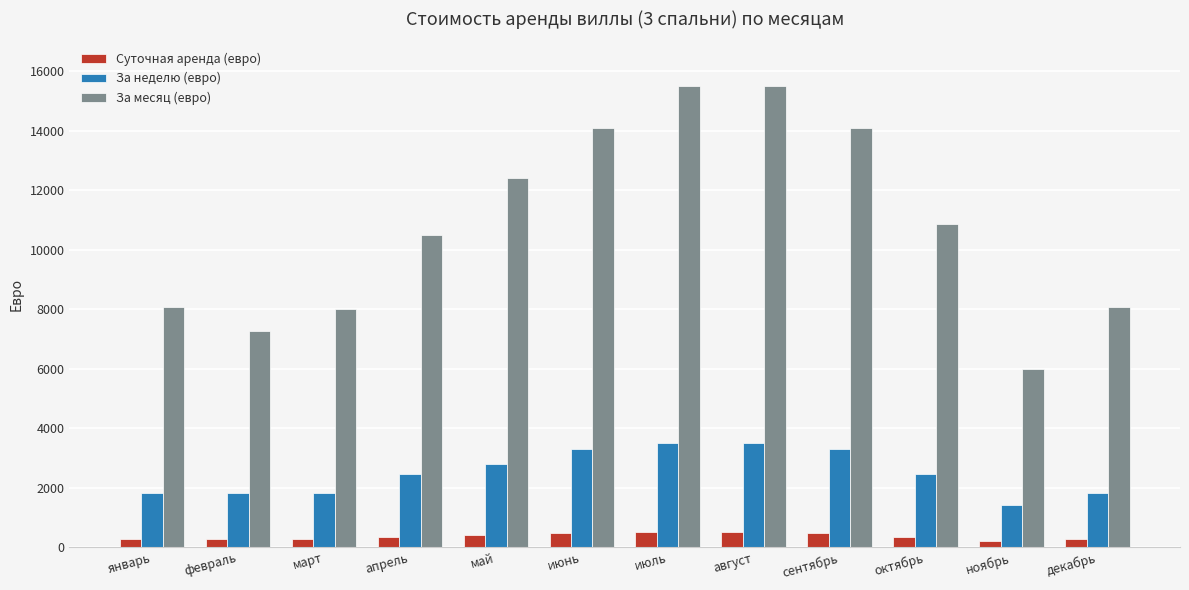

Which series has the widest spread of values?

За месяц (евро)